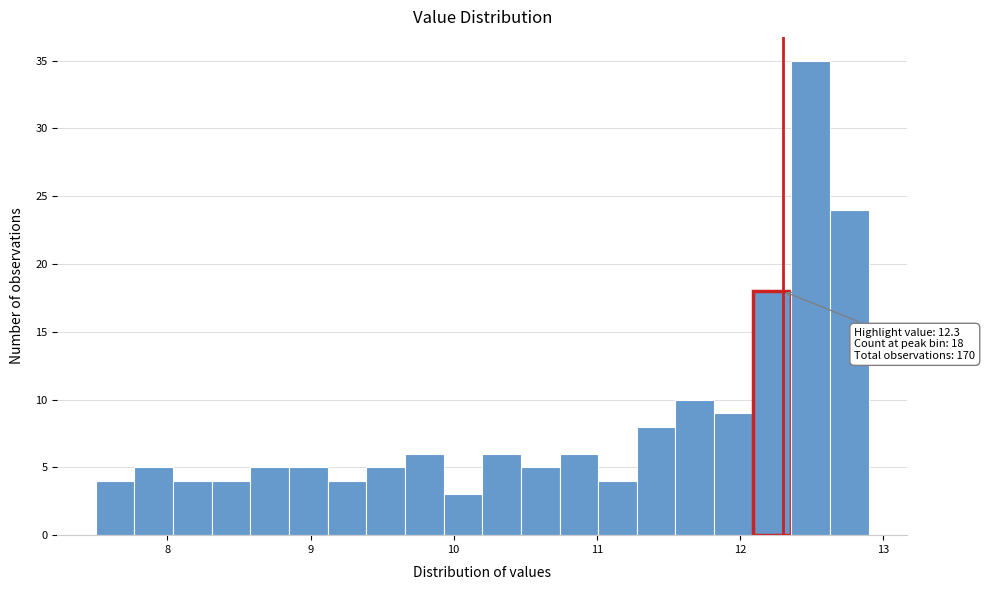

Read against the x-axis, roughly where is the centre of the tallest bar?

12.5